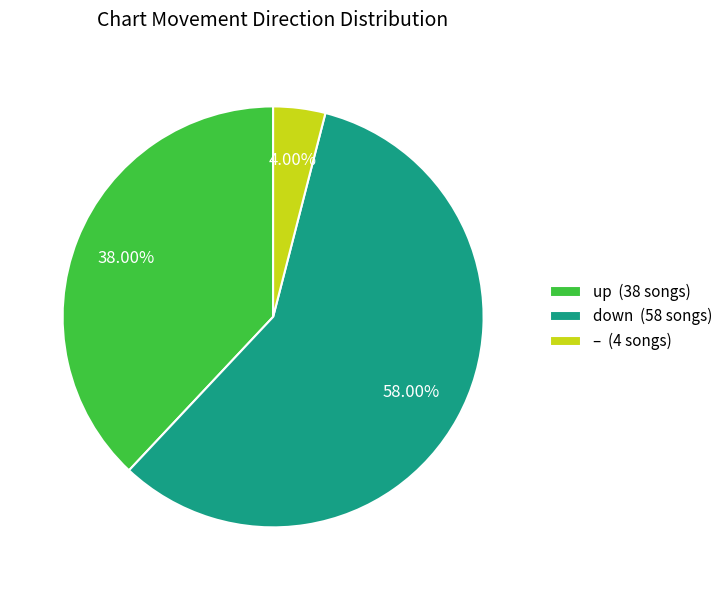

Does any single category account for the majority?

Yes